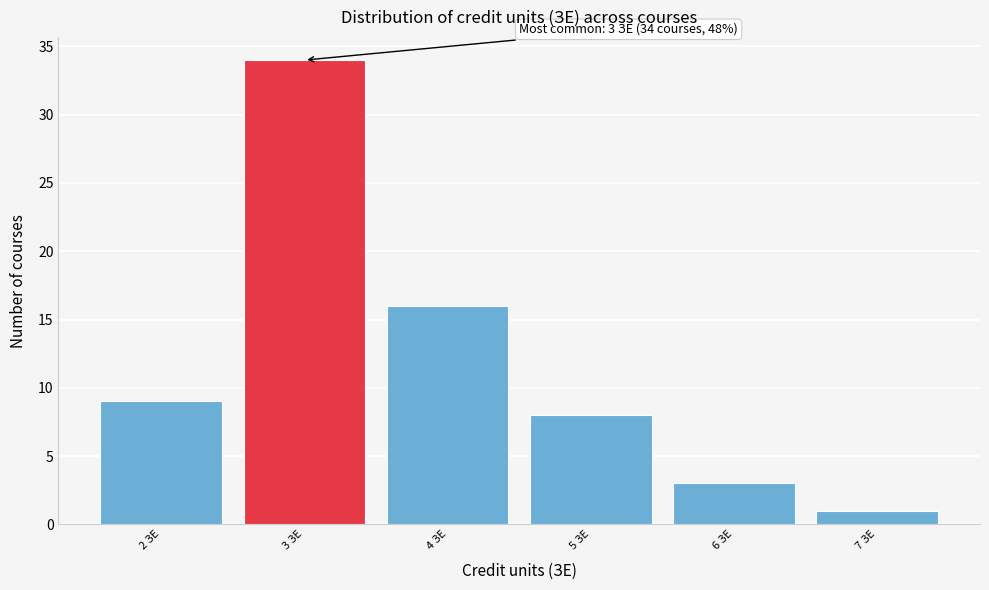

Which range on the x-axis has the tallest bar?

2.5 to 3.5